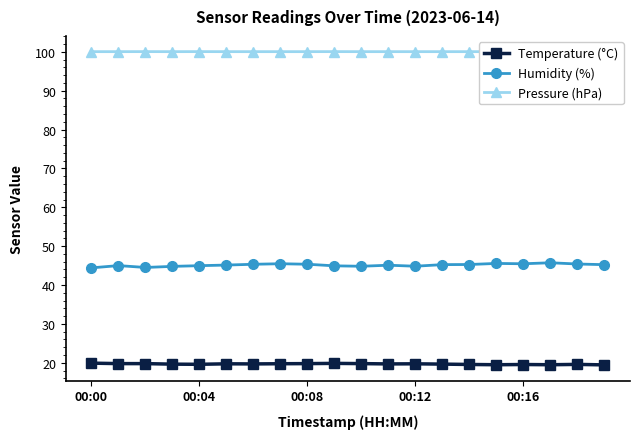

What is the total value across all series at 7?

165.3